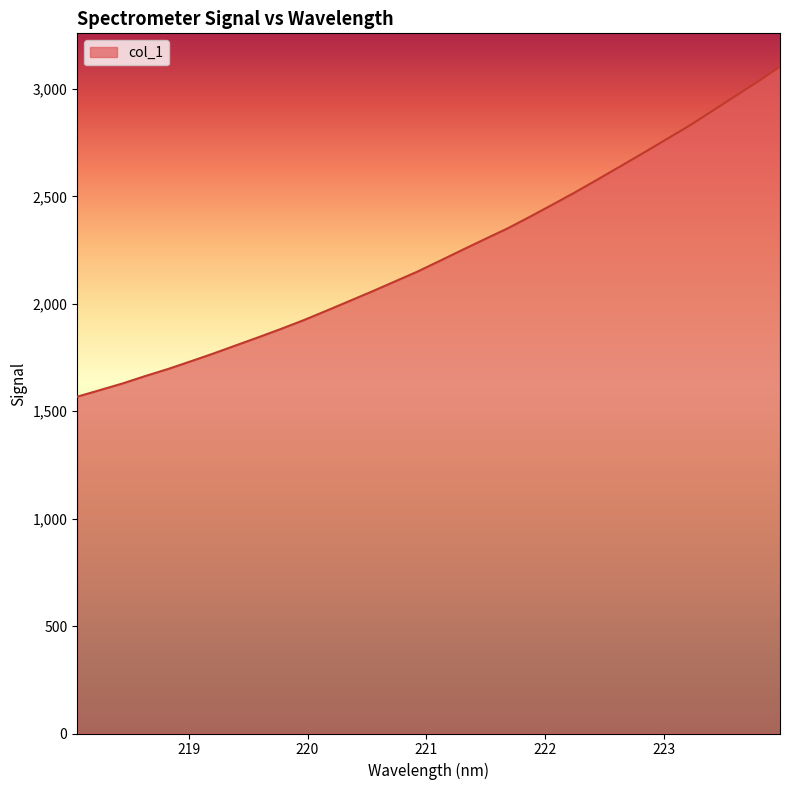

What is the difference between the maximum and minimum values?

1536.3